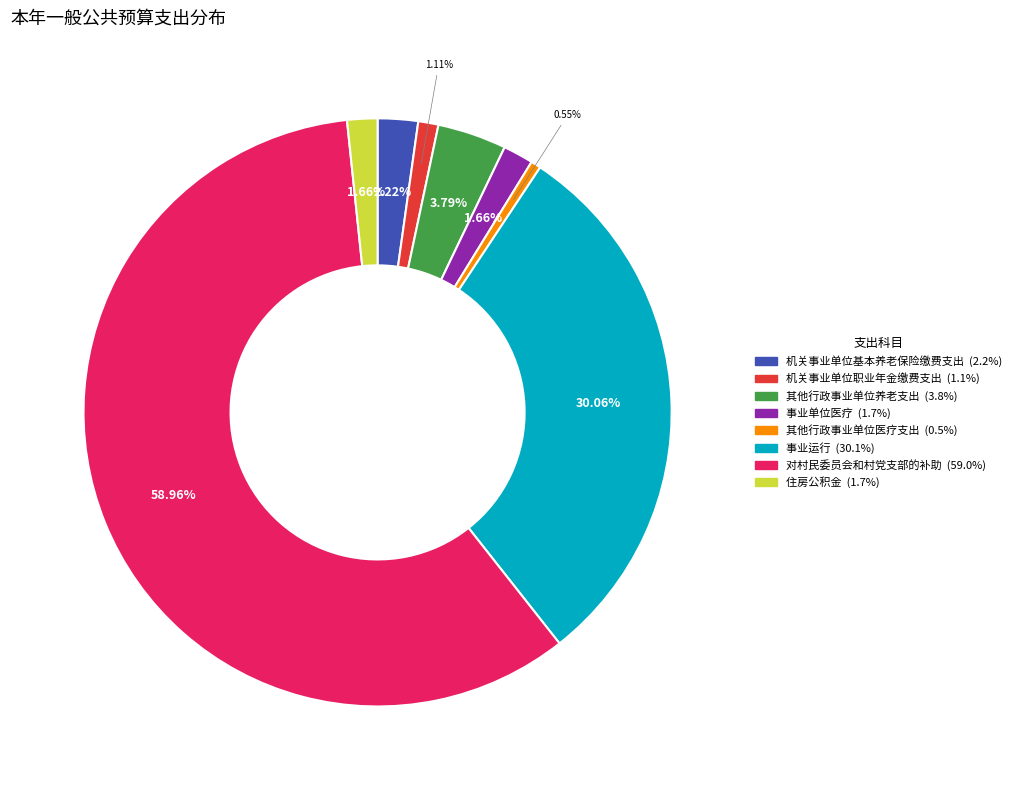

Count the number of slices in the pie.

8